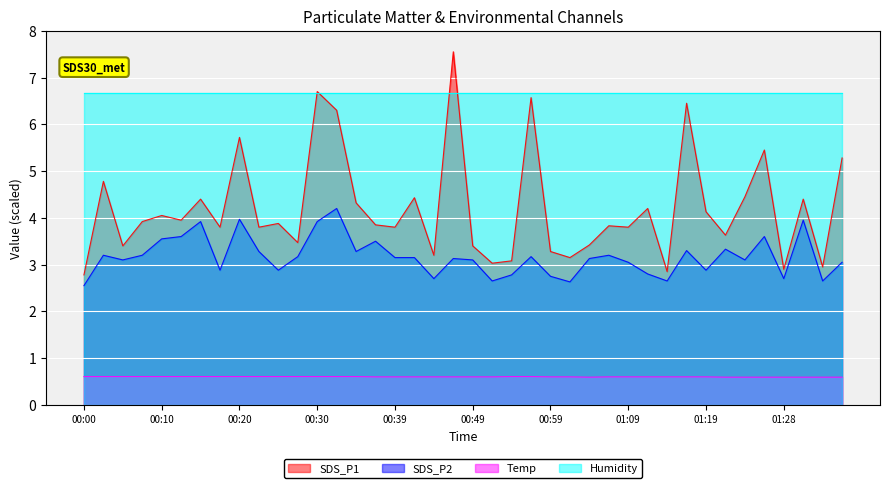

True or false: SDS_P1 has a value of 4.8 at 01:21.

False